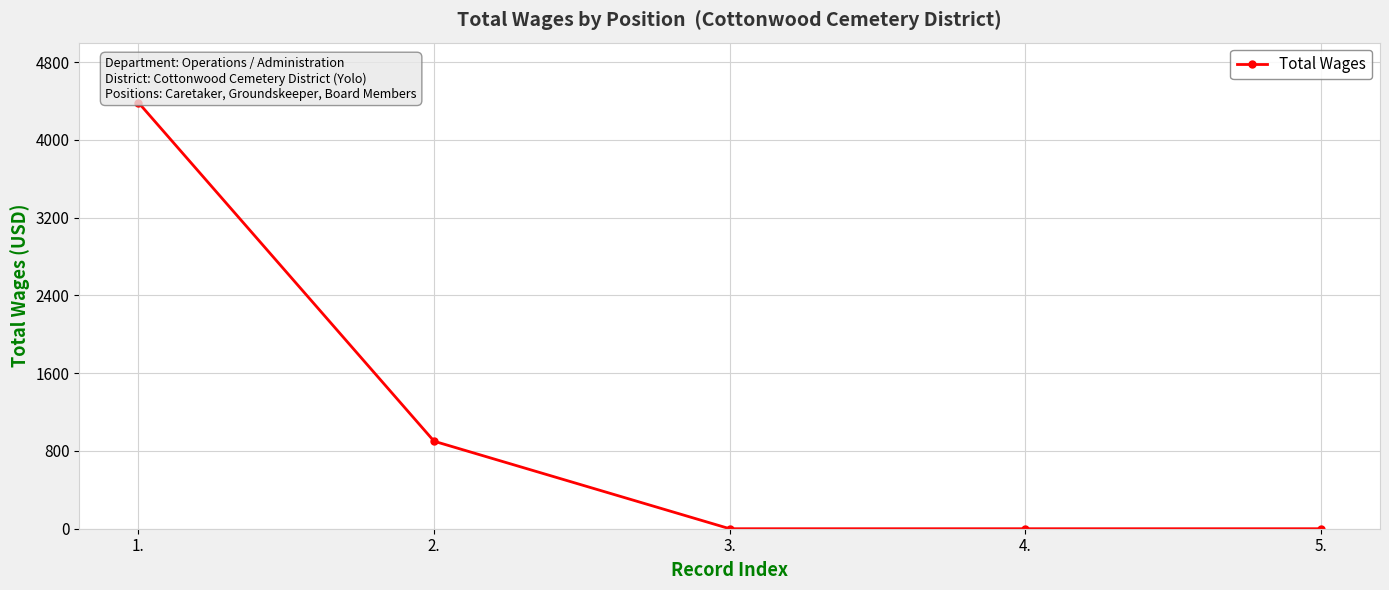

Is it true that the value at 4. is -2621?

False